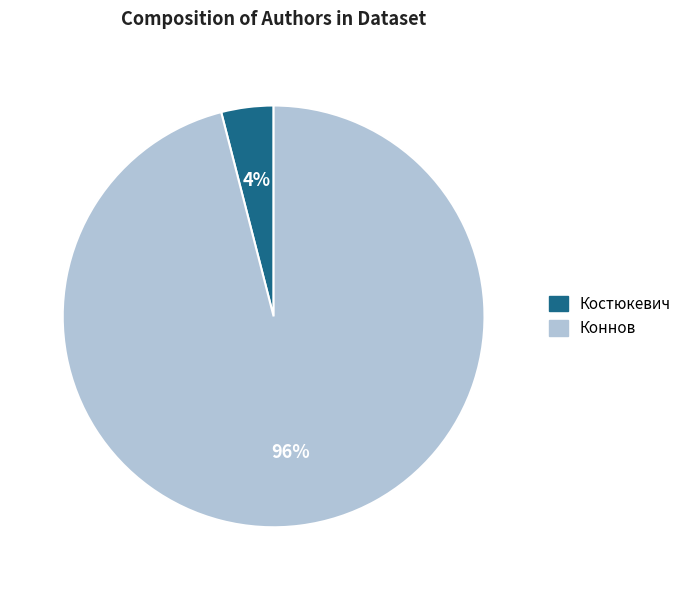

Which has a higher value, Коннов or Костюкевич?

Коннов